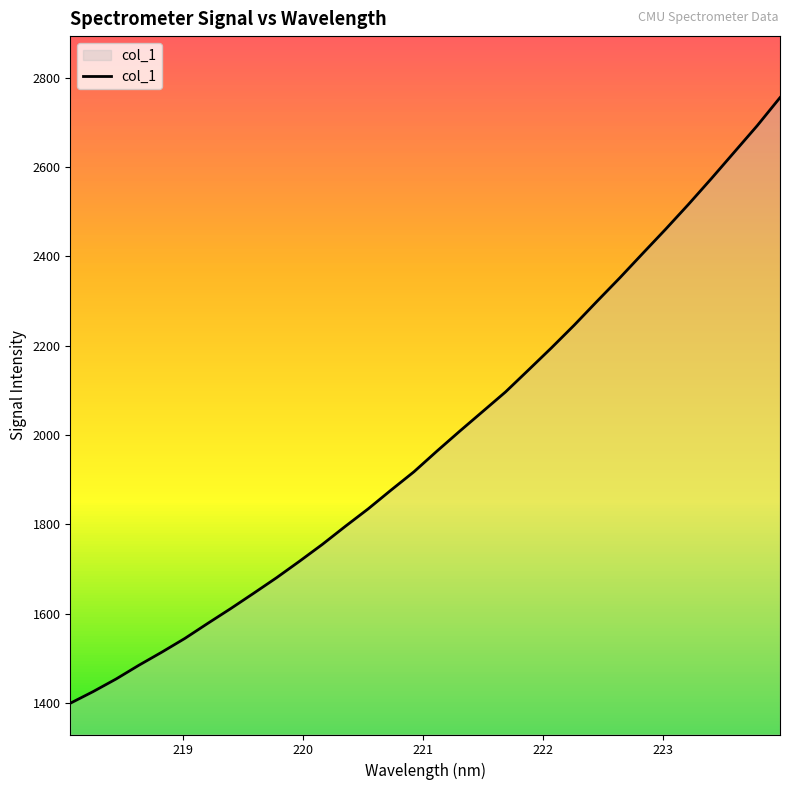

What is the smallest value displayed?

1399.1